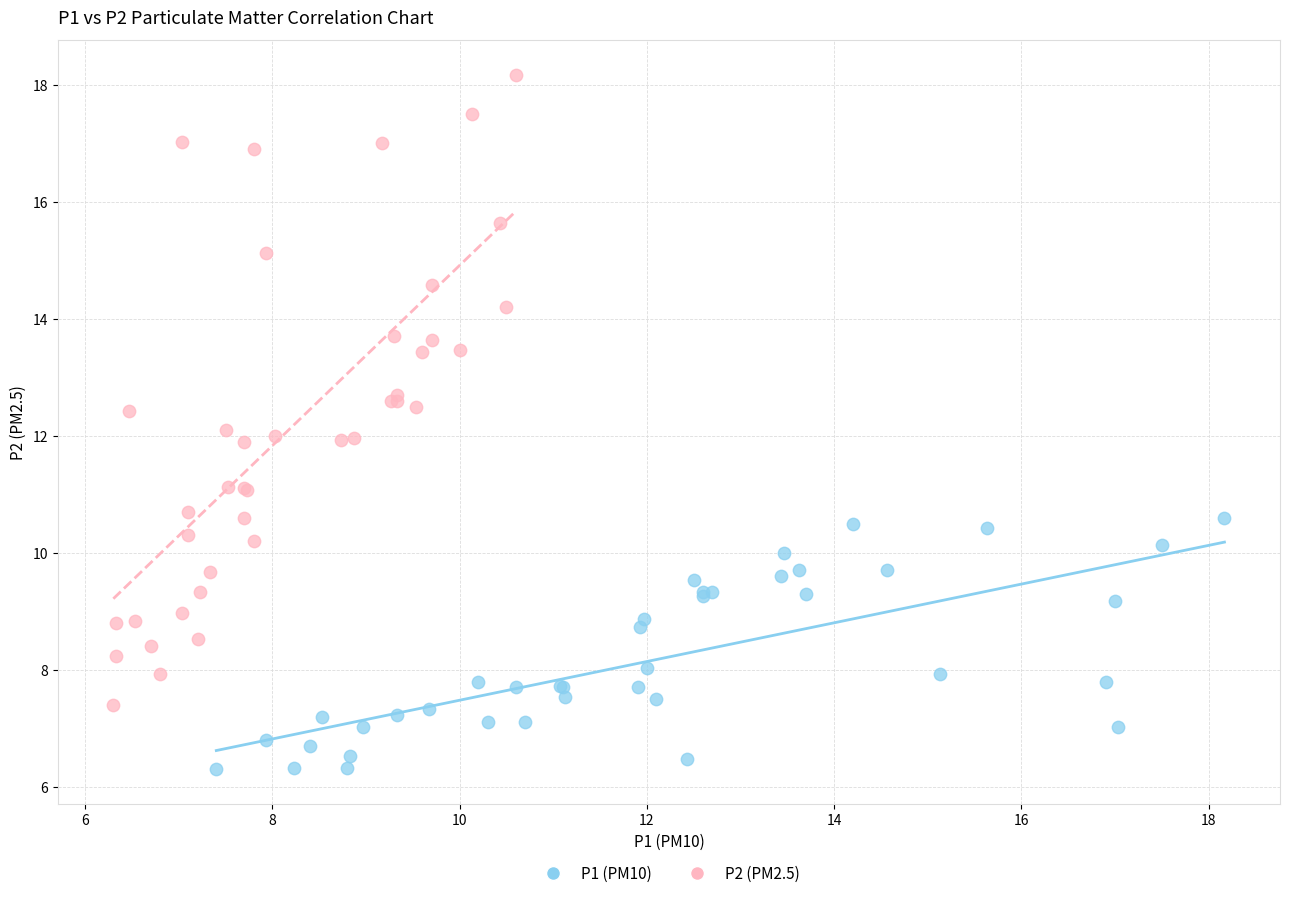

Which series has the widest spread of Y values?

P2 (PM2.5)